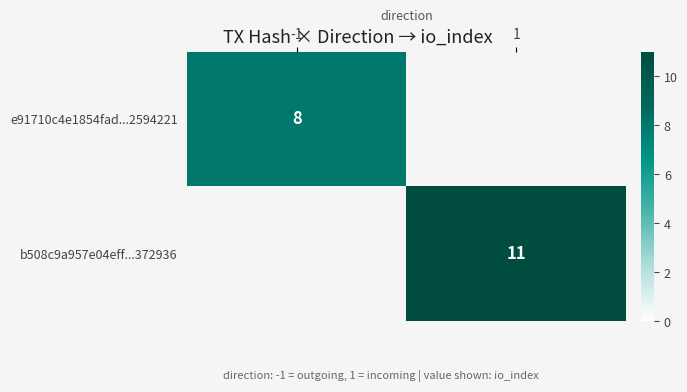

The value of b508c9a957e04eff...372936 at 1 is 19. True or false?

False